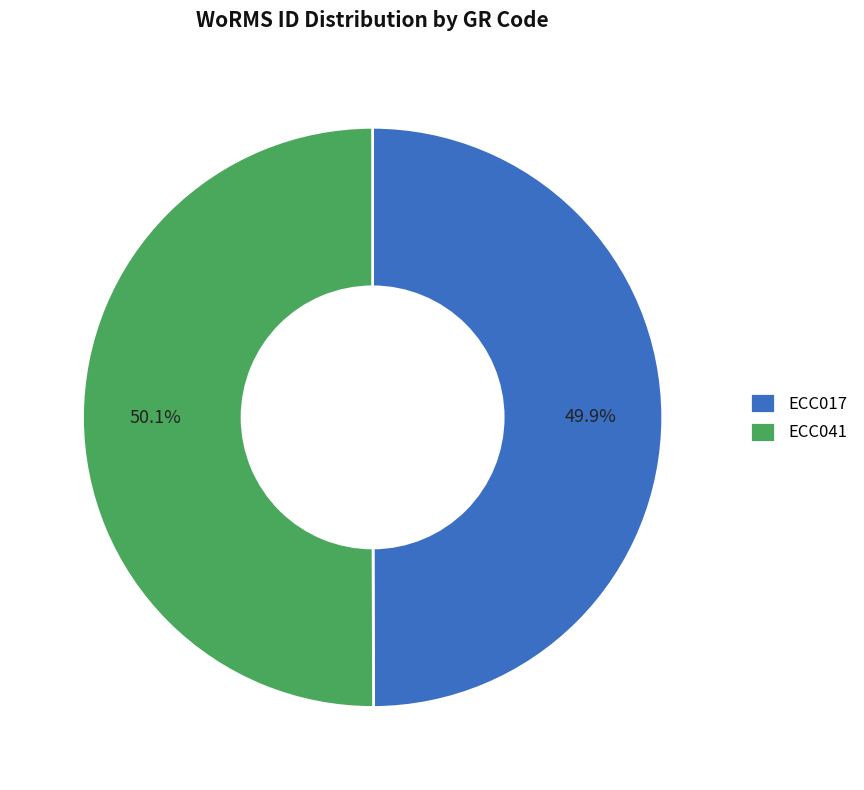

To the nearest percent, what is the average slice percentage?

50%